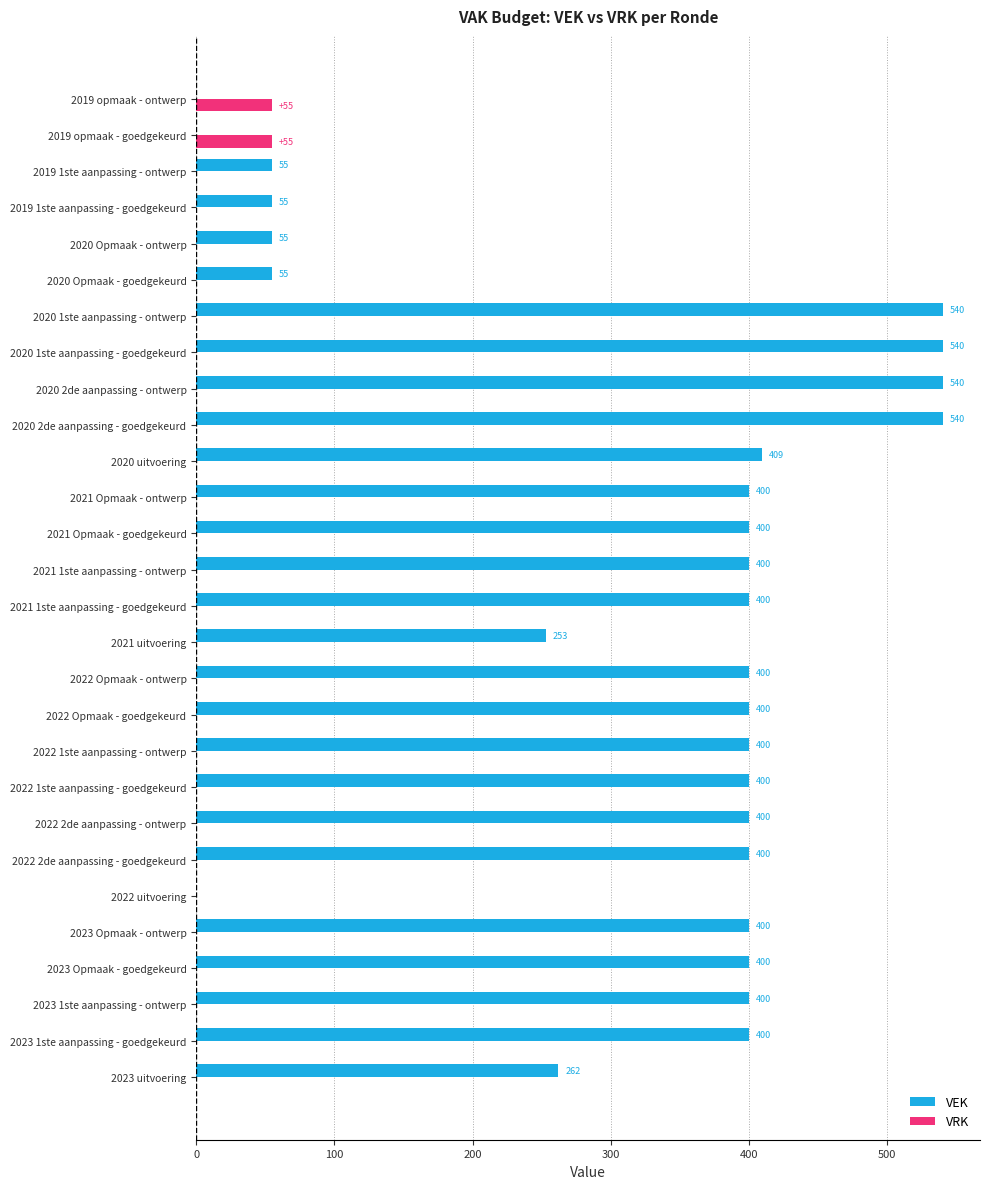

What is the average value of the VEK series?

318